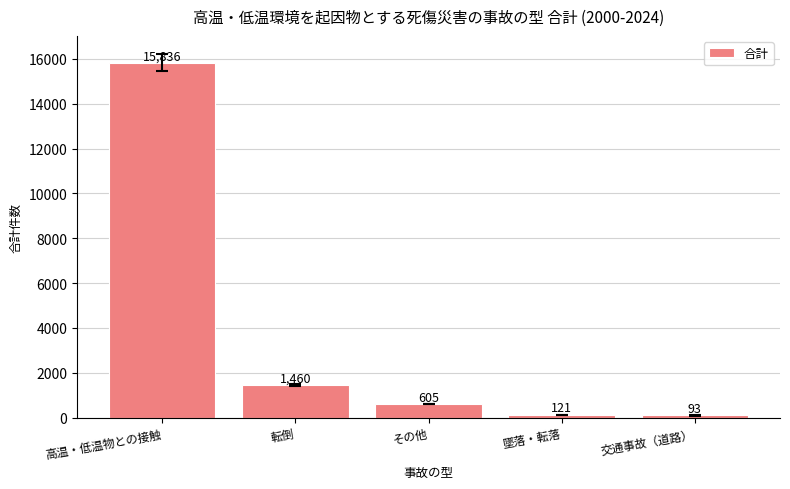

What is the sum of the values at 転倒 and 墜落・転落?

1581